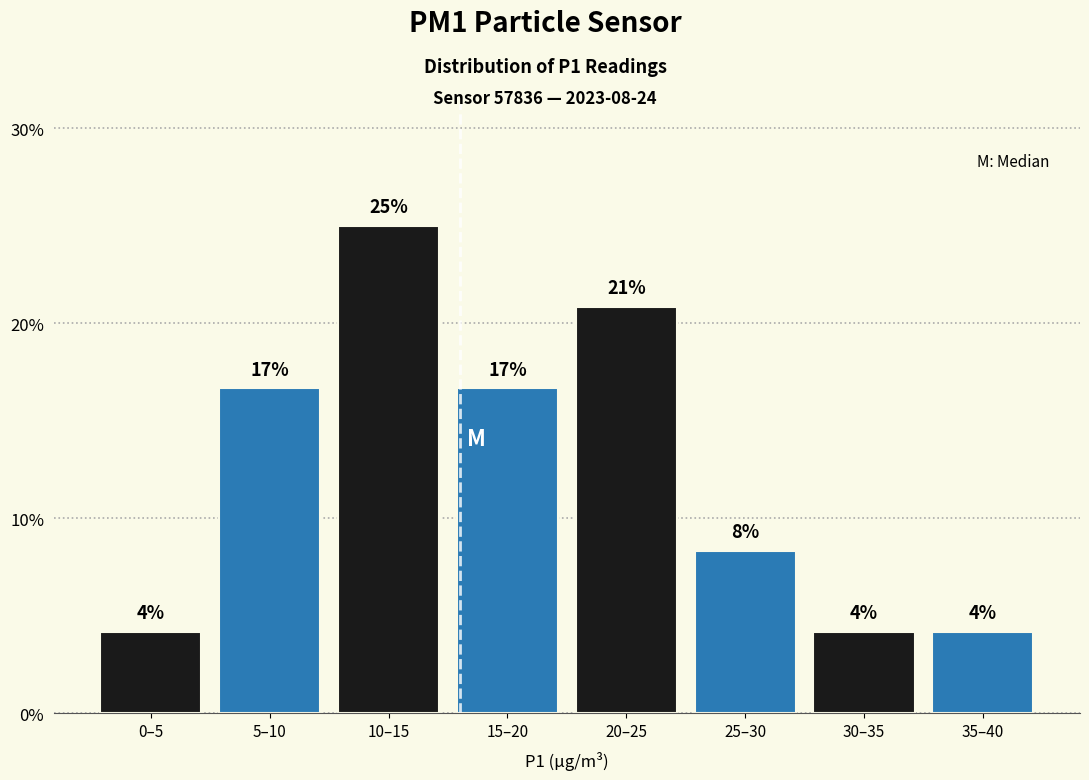

How many bars are there in total?

8